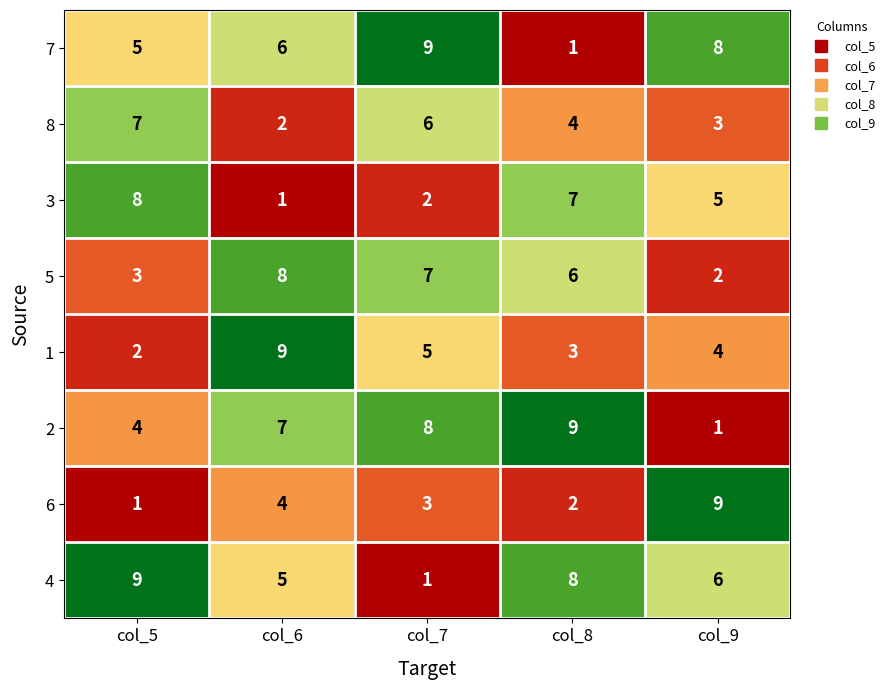

At which label does 2 reach its minimum?

col_9